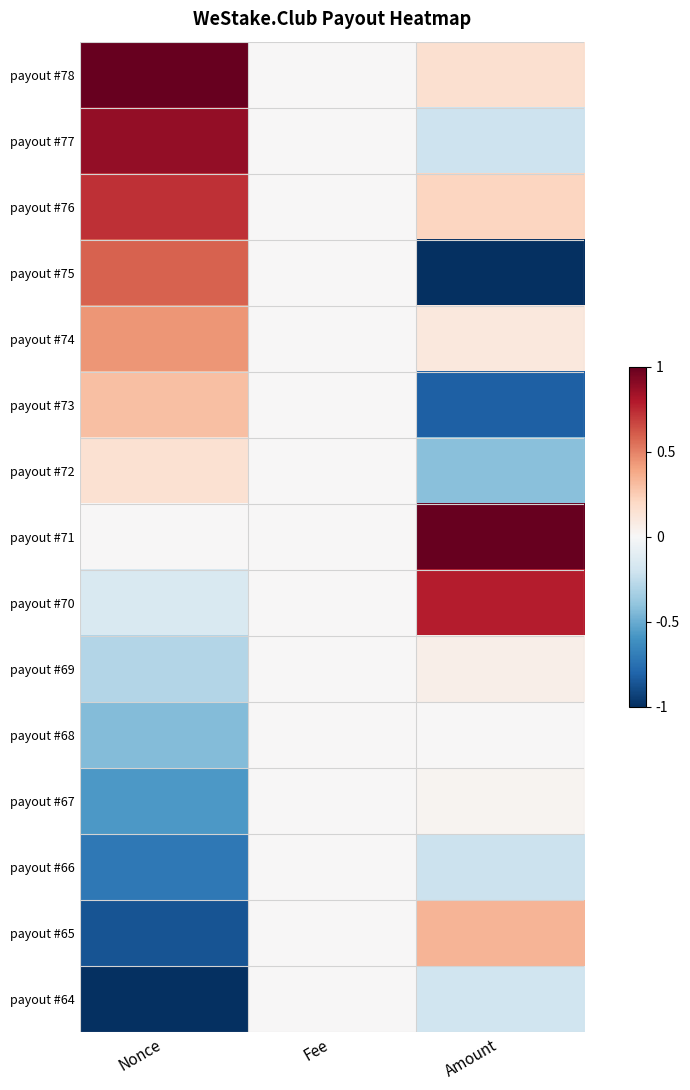

What is the total value across all series at Amount?

-0.2